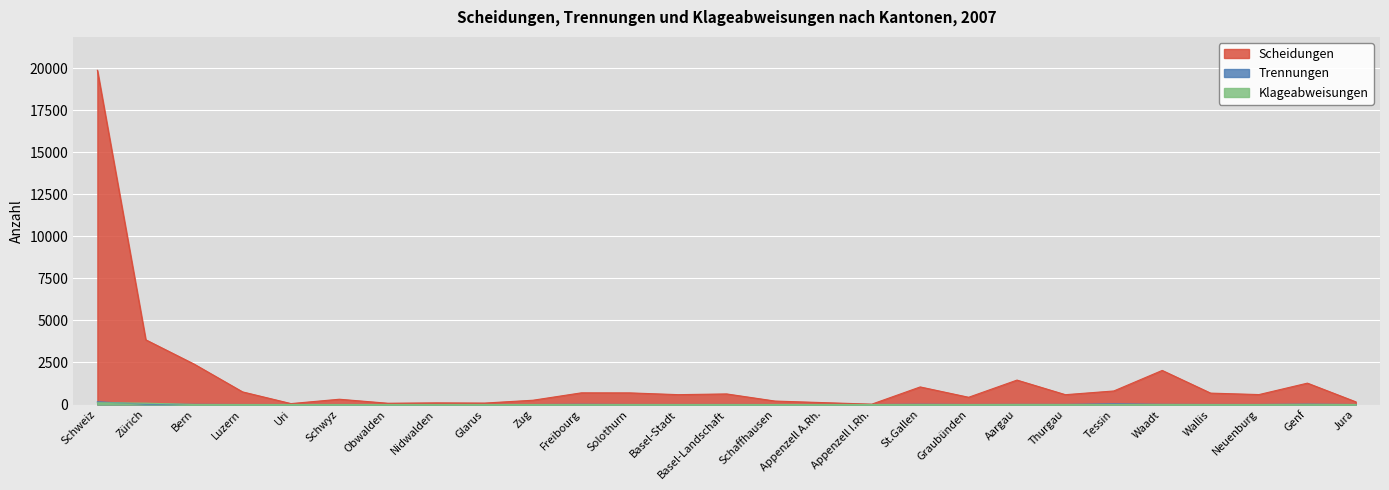

Is it true that Klageabweisungen equals 45 at Neuenburg?

False